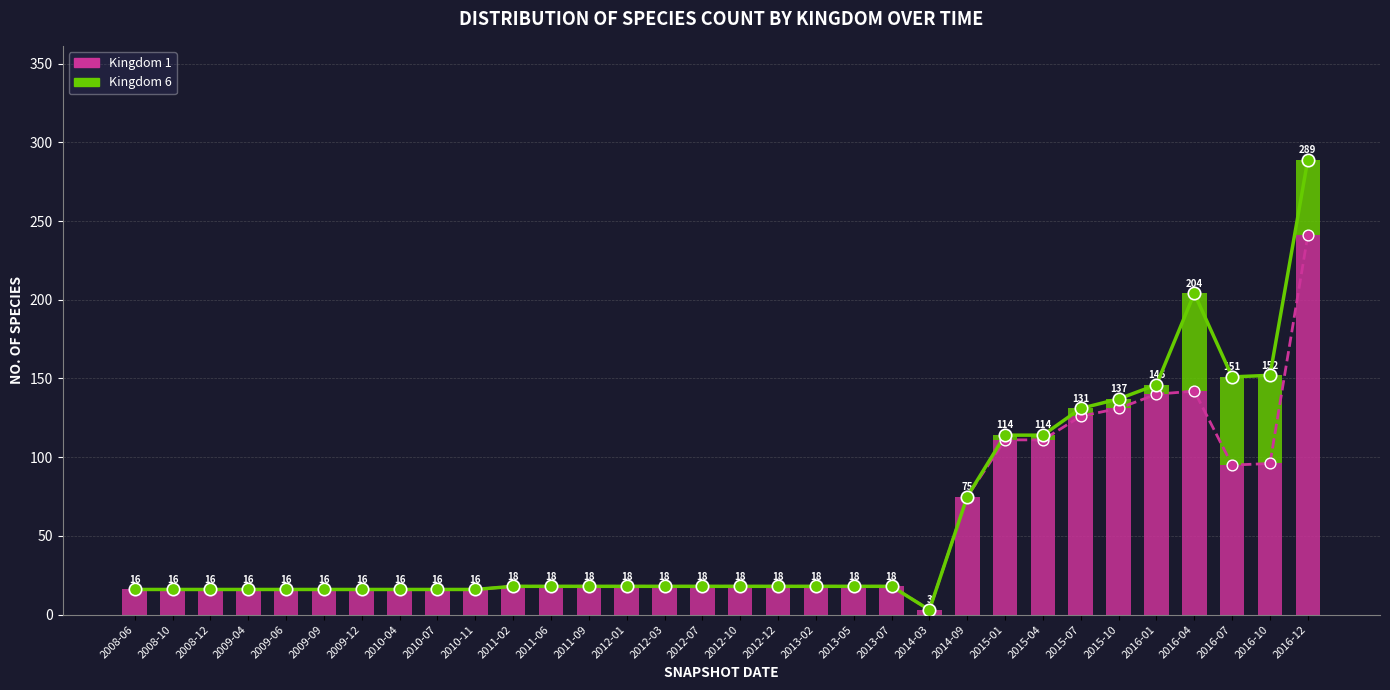

What is the total value across all series at 2015-01?

114